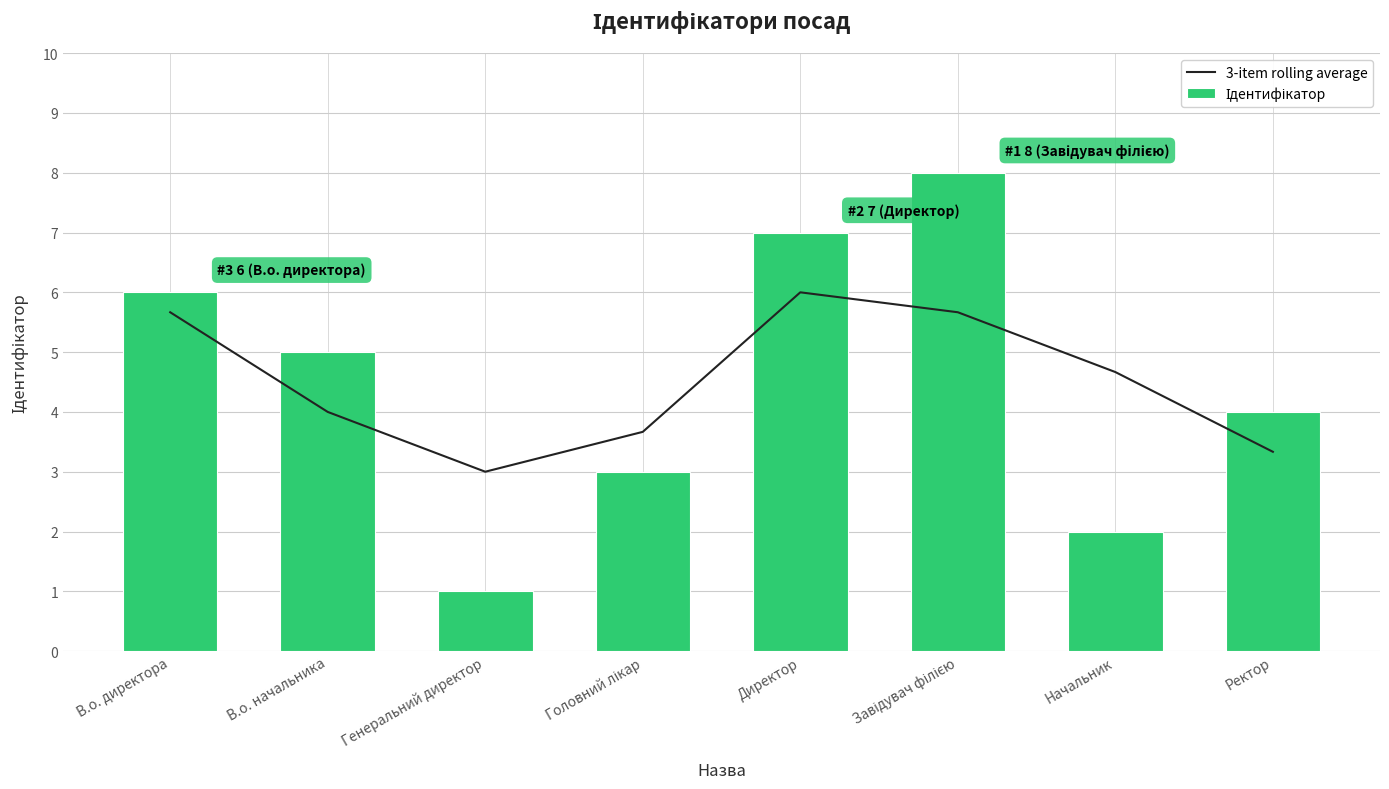

Are the bars horizontal?

No